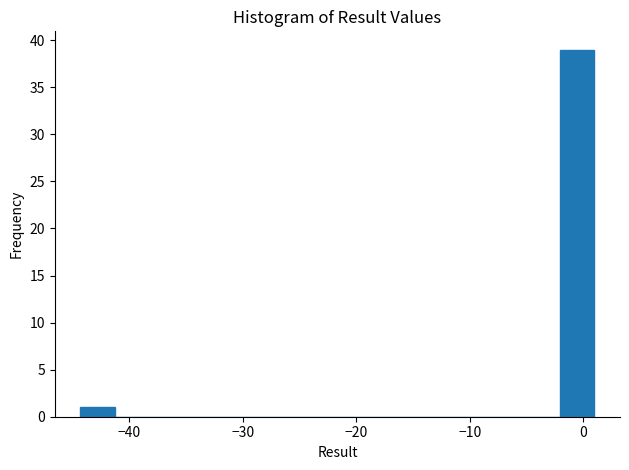

Read against the x-axis, roughly where is the centre of the tallest bar?

-1